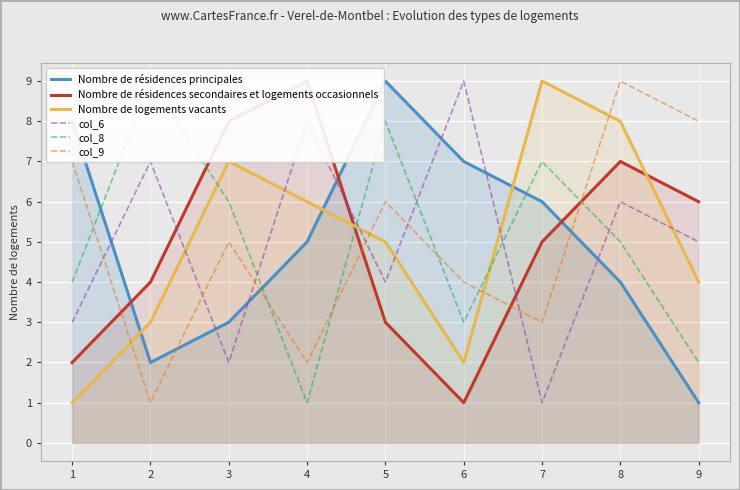

What is the difference between the second highest and minimum values in the col_6 series?

7